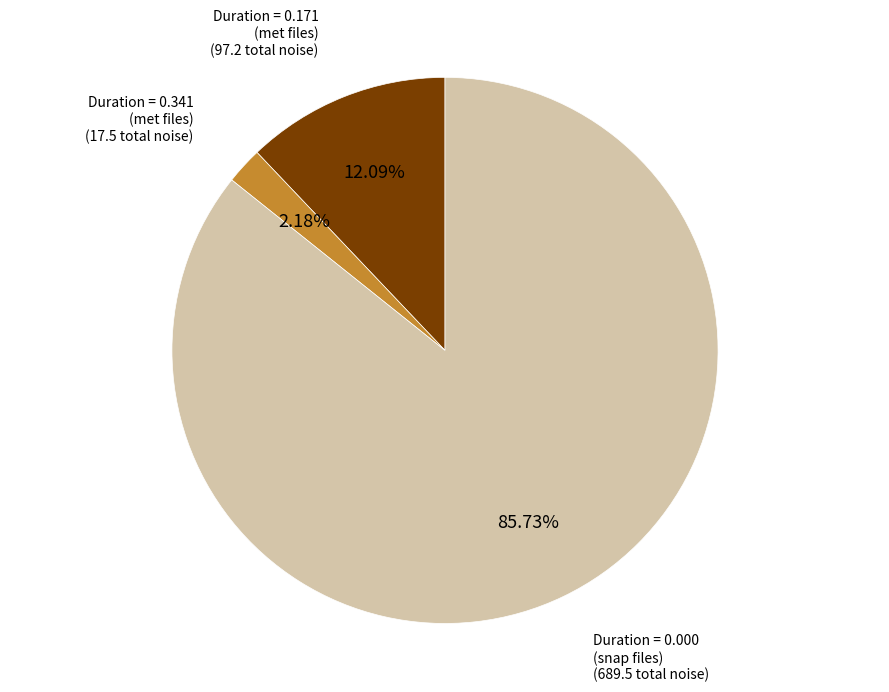

Does any single category account for the majority?

Yes